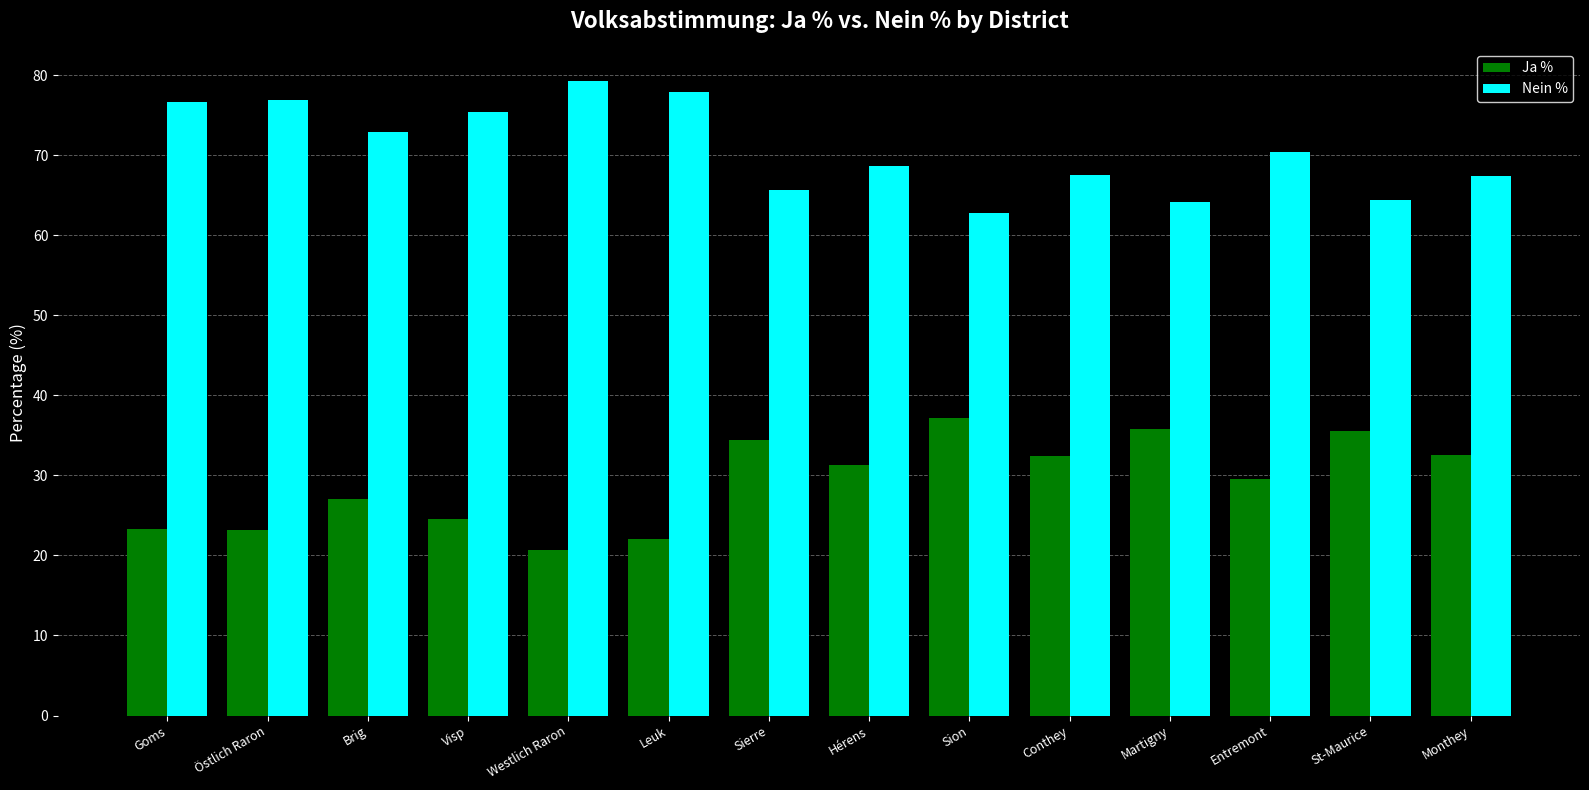

Is the value of Ja % at Sion greater than the value of Nein % at Visp?

No